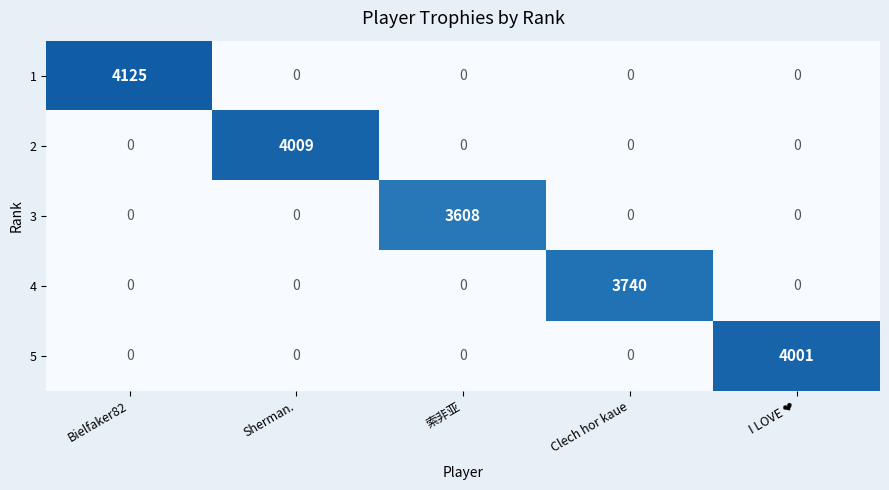

True or false: 1 has a value of -1580 at 索非亚.

False